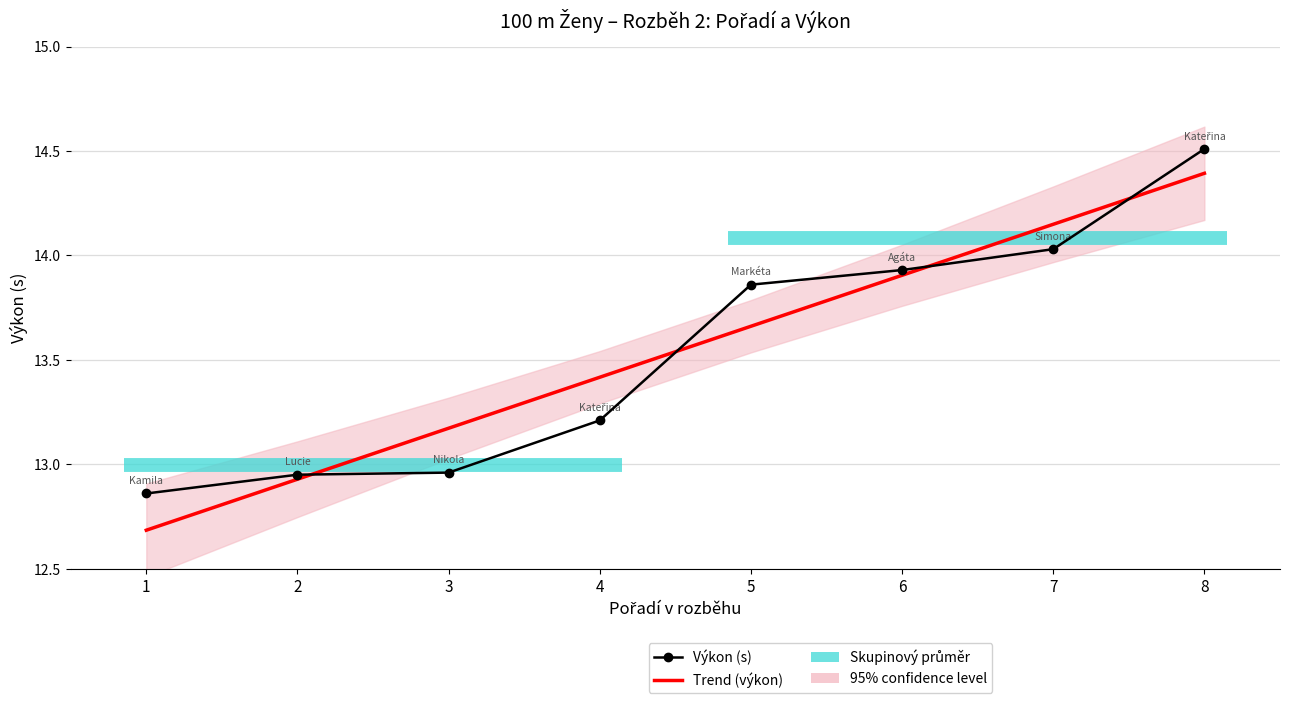

Read the Výkon (s) value at 1.

12.9